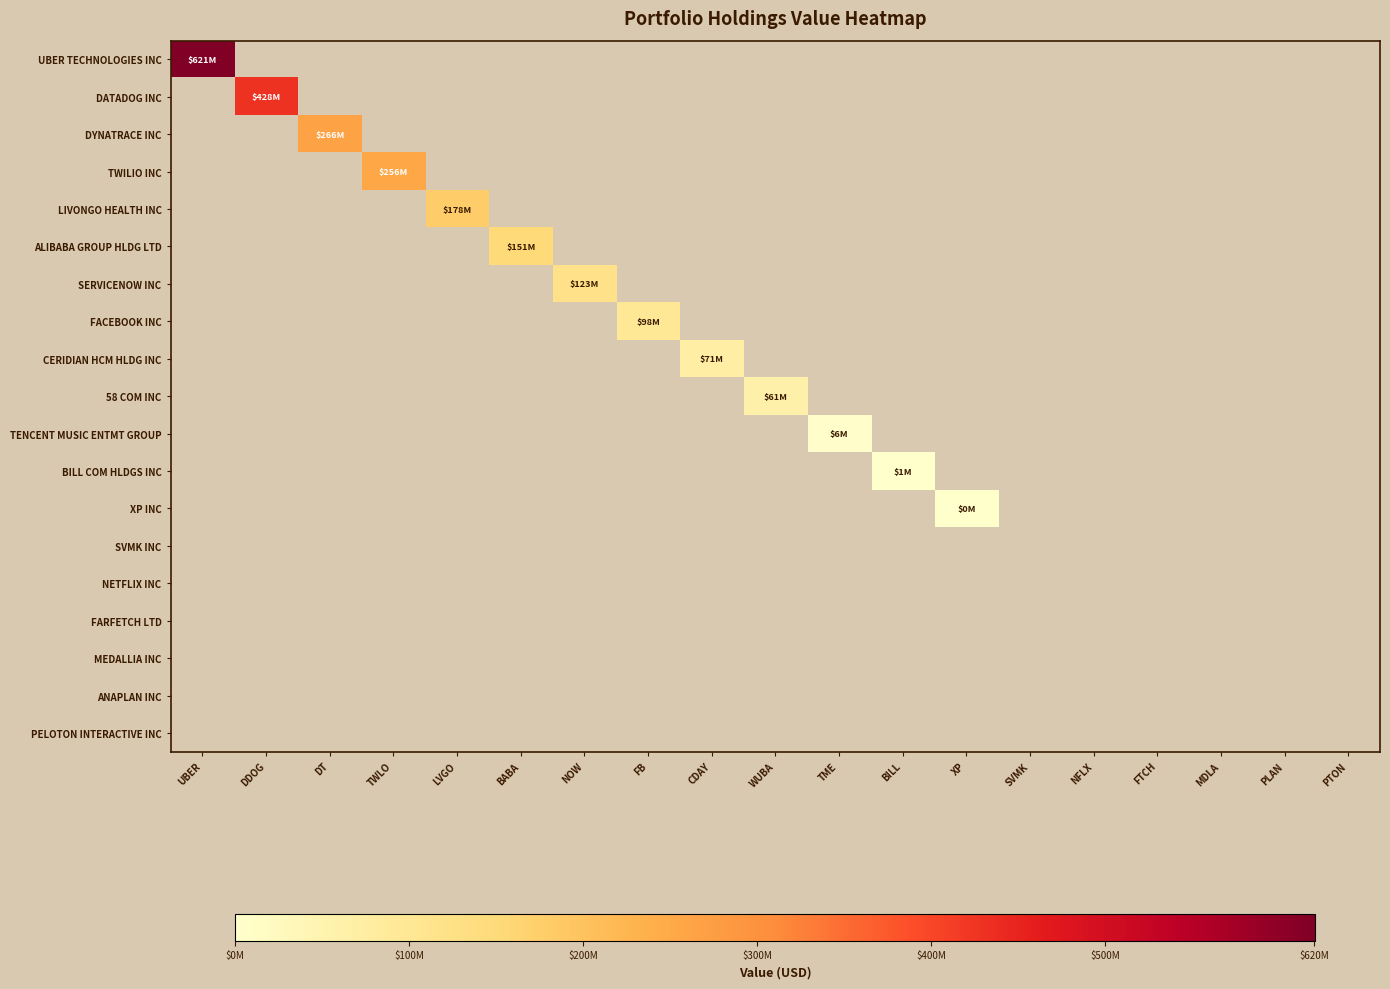

Reading right to left, transcribe all the data shown in this chart.

UBER TECHNOLOGIES INC: PTON=0	PLAN=0	MDLA=0	FTCH=0	NFLX=0	SVMK=0	XP=0	BILL=0	TME=0	WUBA=0	CDAY=0	FB=0	NOW=0	BABA=0	LVGO=0	TWLO=0	DT=0	DDOG=0	UBER=620868000
DATADOG INC: PTON=0	PLAN=0	MDLA=0	FTCH=0	NFLX=0	SVMK=0	XP=0	BILL=0	TME=0	WUBA=0	CDAY=0	FB=0	NOW=0	BABA=0	LVGO=0	TWLO=0	DT=0	DDOG=427847000	UBER=0
DYNATRACE INC: PTON=0	PLAN=0	MDLA=0	FTCH=0	NFLX=0	SVMK=0	XP=0	BILL=0	TME=0	WUBA=0	CDAY=0	FB=0	NOW=0	BABA=0	LVGO=0	TWLO=0	DT=266365000	DDOG=0	UBER=0
TWILIO INC: PTON=0	PLAN=0	MDLA=0	FTCH=0	NFLX=0	SVMK=0	XP=0	BILL=0	TME=0	WUBA=0	CDAY=0	FB=0	NOW=0	BABA=0	LVGO=0	TWLO=255850000	DT=0	DDOG=0	UBER=0
LIVONGO HEALTH INC: PTON=0	PLAN=0	MDLA=0	FTCH=0	NFLX=0	SVMK=0	XP=0	BILL=0	TME=0	WUBA=0	CDAY=0	FB=0	NOW=0	BABA=0	LVGO=178221000	TWLO=0	DT=0	DDOG=0	UBER=0
ALIBABA GROUP HLDG LTD: PTON=0	PLAN=0	MDLA=0	FTCH=0	NFLX=0	SVMK=0	XP=0	BILL=0	TME=0	WUBA=0	CDAY=0	FB=0	NOW=0	BABA=150901000	LVGO=0	TWLO=0	DT=0	DDOG=0	UBER=0
SERVICENOW INC: PTON=0	PLAN=0	MDLA=0	FTCH=0	NFLX=0	SVMK=0	XP=0	BILL=0	TME=0	WUBA=0	CDAY=0	FB=0	NOW=123375000	BABA=0	LVGO=0	TWLO=0	DT=0	DDOG=0	UBER=0
FACEBOOK INC: PTON=0	PLAN=0	MDLA=0	FTCH=0	NFLX=0	SVMK=0	XP=0	BILL=0	TME=0	WUBA=0	CDAY=0	FB=98430000	NOW=0	BABA=0	LVGO=0	TWLO=0	DT=0	DDOG=0	UBER=0
CERIDIAN HCM HLDG INC: PTON=0	PLAN=0	MDLA=0	FTCH=0	NFLX=0	SVMK=0	XP=0	BILL=0	TME=0	WUBA=0	CDAY=71328000	FB=0	NOW=0	BABA=0	LVGO=0	TWLO=0	DT=0	DDOG=0	UBER=0
58 COM INC: PTON=0	PLAN=0	MDLA=0	FTCH=0	NFLX=0	SVMK=0	XP=0	BILL=0	TME=0	WUBA=61323000	CDAY=0	FB=0	NOW=0	BABA=0	LVGO=0	TWLO=0	DT=0	DDOG=0	UBER=0
TENCENT MUSIC ENTMT GROUP: PTON=0	PLAN=0	MDLA=0	FTCH=0	NFLX=0	SVMK=0	XP=0	BILL=0	TME=6485000	WUBA=0	CDAY=0	FB=0	NOW=0	BABA=0	LVGO=0	TWLO=0	DT=0	DDOG=0	UBER=0
BILL COM HLDGS INC: PTON=0	PLAN=0	MDLA=0	FTCH=0	NFLX=0	SVMK=0	XP=0	BILL=1064000	TME=0	WUBA=0	CDAY=0	FB=0	NOW=0	BABA=0	LVGO=0	TWLO=0	DT=0	DDOG=0	UBER=0
XP INC: PTON=0	PLAN=0	MDLA=0	FTCH=0	NFLX=0	SVMK=0	XP=418000	BILL=0	TME=0	WUBA=0	CDAY=0	FB=0	NOW=0	BABA=0	LVGO=0	TWLO=0	DT=0	DDOG=0	UBER=0
SVMK INC: PTON=0	PLAN=0	MDLA=0	FTCH=0	NFLX=0	SVMK=0	XP=0	BILL=0	TME=0	WUBA=0	CDAY=0	FB=0	NOW=0	BABA=0	LVGO=0	TWLO=0	DT=0	DDOG=0	UBER=0
NETFLIX INC: PTON=0	PLAN=0	MDLA=0	FTCH=0	NFLX=0	SVMK=0	XP=0	BILL=0	TME=0	WUBA=0	CDAY=0	FB=0	NOW=0	BABA=0	LVGO=0	TWLO=0	DT=0	DDOG=0	UBER=0
FARFETCH LTD: PTON=0	PLAN=0	MDLA=0	FTCH=0	NFLX=0	SVMK=0	XP=0	BILL=0	TME=0	WUBA=0	CDAY=0	FB=0	NOW=0	BABA=0	LVGO=0	TWLO=0	DT=0	DDOG=0	UBER=0
MEDALLIA INC: PTON=0	PLAN=0	MDLA=0	FTCH=0	NFLX=0	SVMK=0	XP=0	BILL=0	TME=0	WUBA=0	CDAY=0	FB=0	NOW=0	BABA=0	LVGO=0	TWLO=0	DT=0	DDOG=0	UBER=0
ANAPLAN INC: PTON=0	PLAN=0	MDLA=0	FTCH=0	NFLX=0	SVMK=0	XP=0	BILL=0	TME=0	WUBA=0	CDAY=0	FB=0	NOW=0	BABA=0	LVGO=0	TWLO=0	DT=0	DDOG=0	UBER=0
PELOTON INTERACTIVE INC: PTON=0	PLAN=0	MDLA=0	FTCH=0	NFLX=0	SVMK=0	XP=0	BILL=0	TME=0	WUBA=0	CDAY=0	FB=0	NOW=0	BABA=0	LVGO=0	TWLO=0	DT=0	DDOG=0	UBER=0